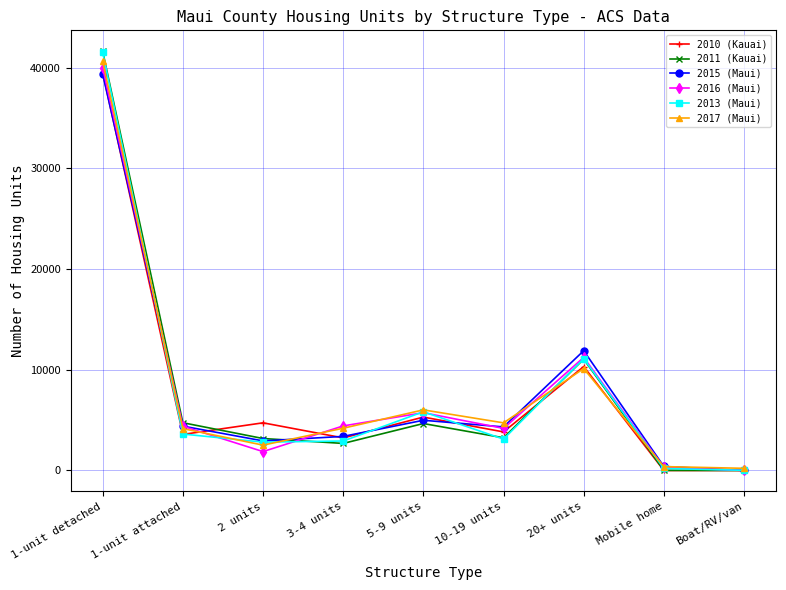

How many interior local peaks does the 2016 (Maui) series have?

2